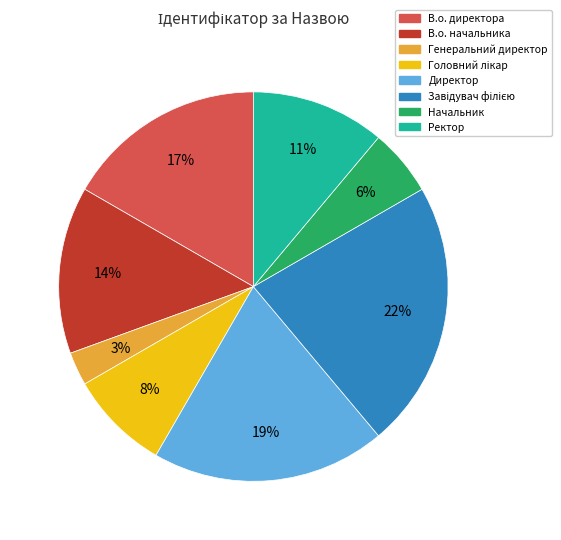

Does Ректор represent more than half of the total?

No